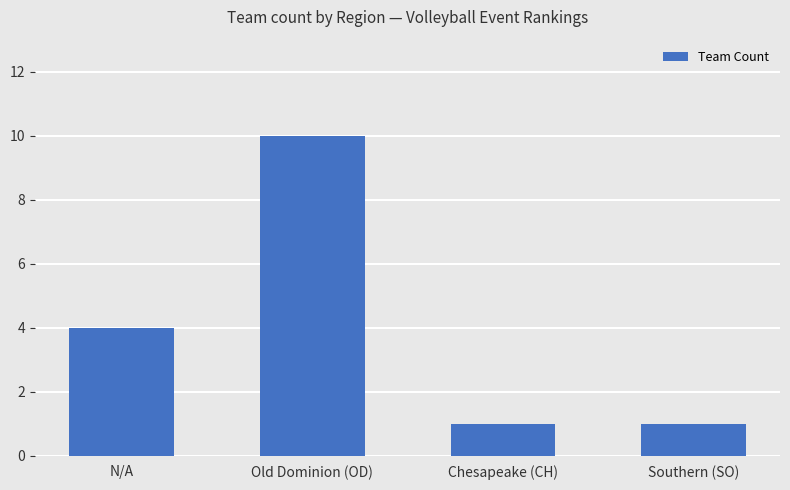

At which label is the value closest to 5?

N/A